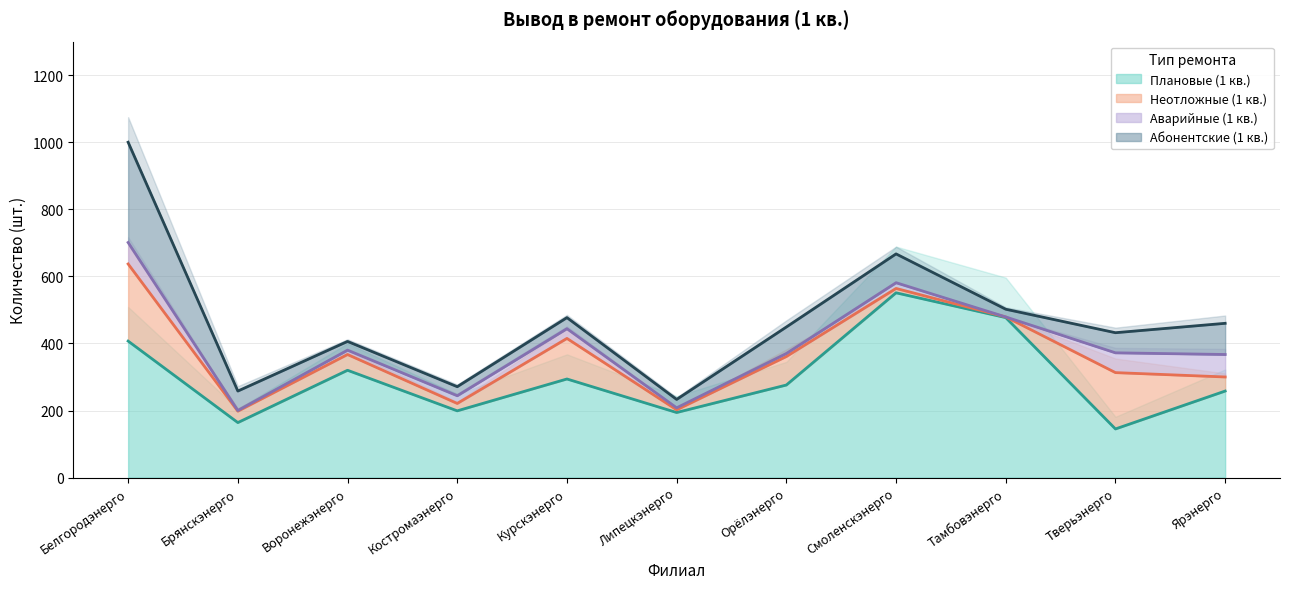

The Плановые (1 кв.) series shows 477 at Тамбовэнерго. True or false?

True